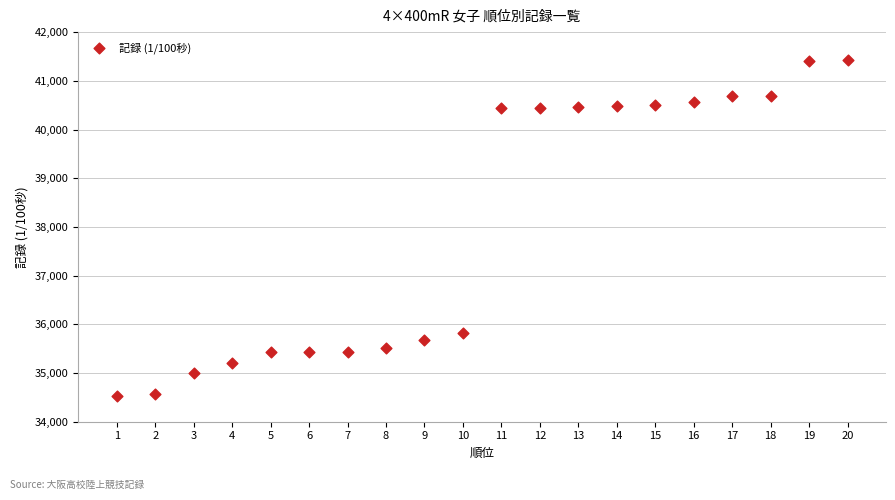

What is the range of X values (max minus min)?

19